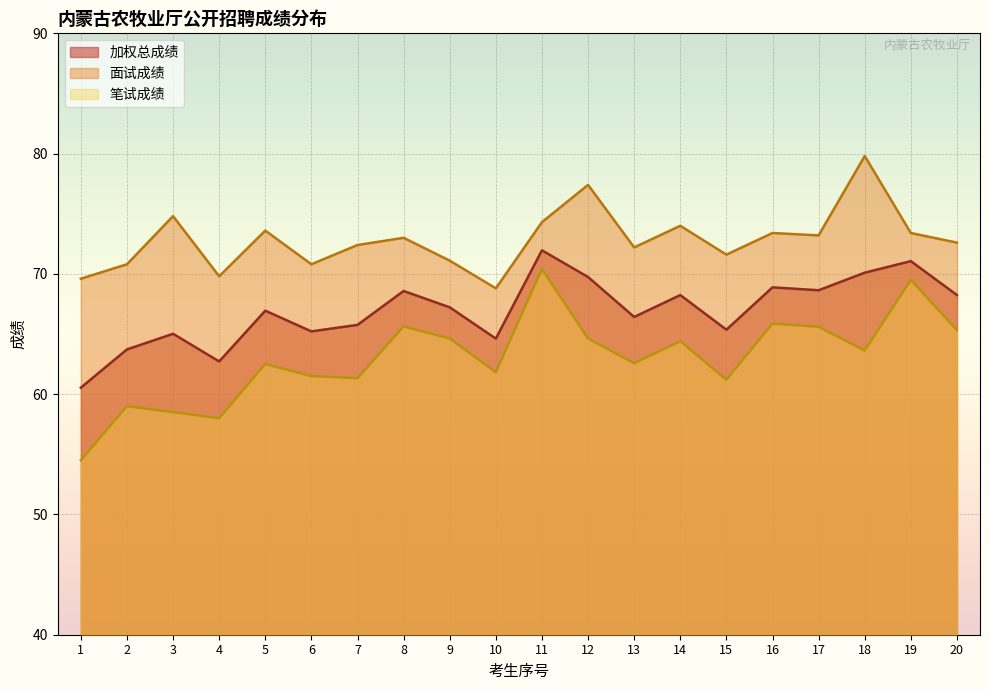

Where does the 笔试成绩 series first go above 63?

8